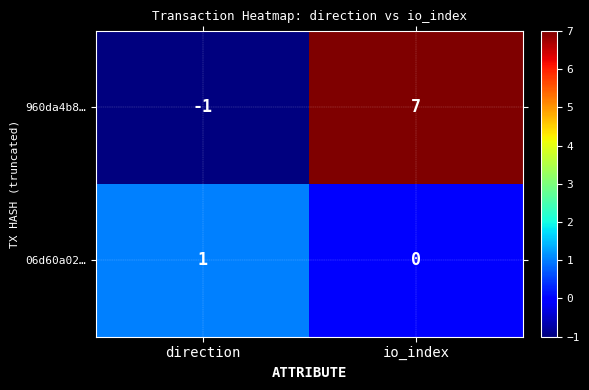

At direction, list the series in order from largest to smallest.

06d60a02…, 960da4b8…